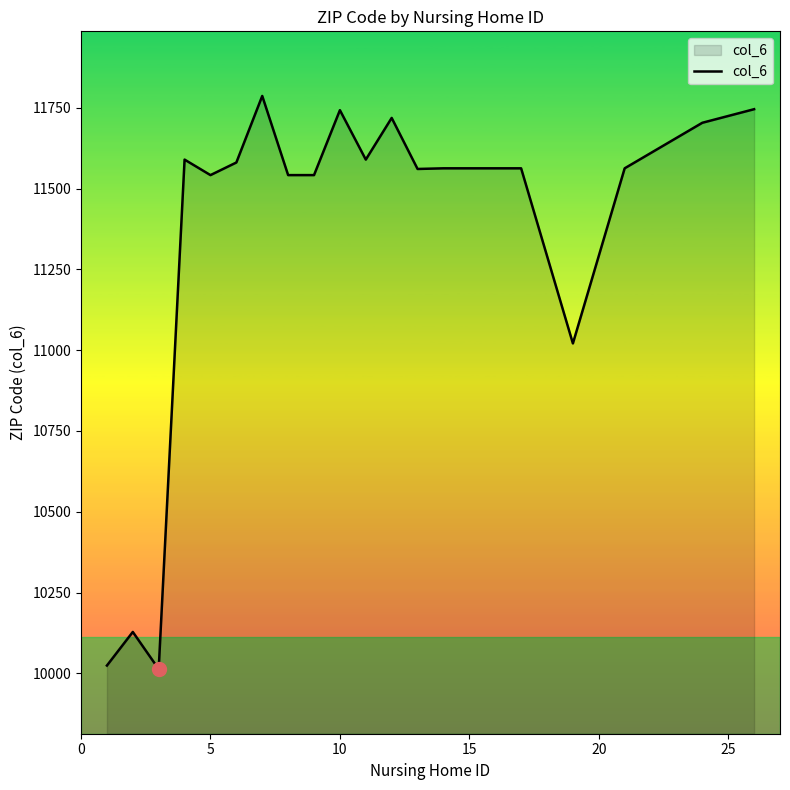

What is the sum of all values?

227085